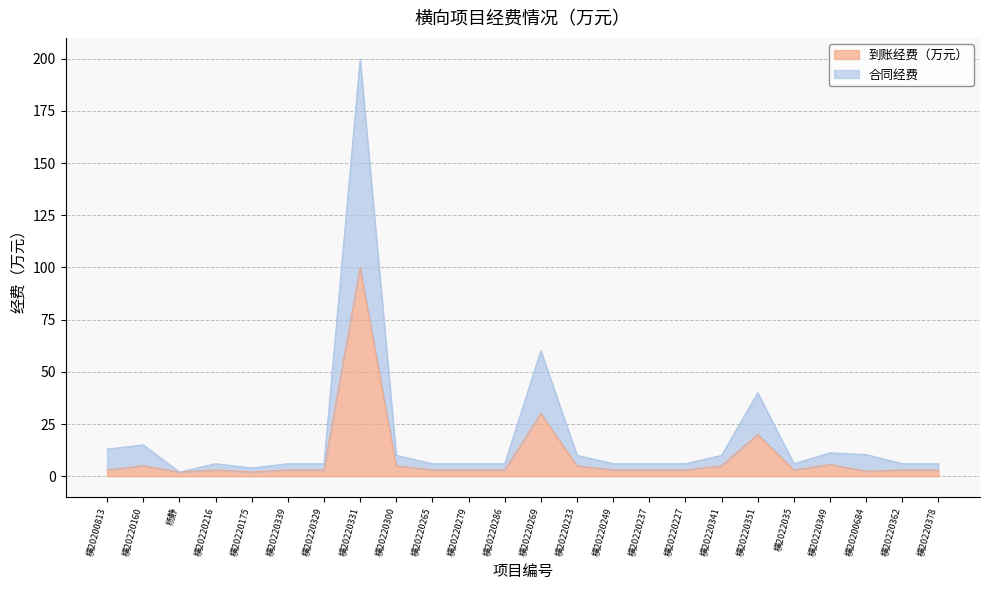

Reading left to right, extract all data points from this chart.

到账经费（万元）: 横20200813=3.0	横20220160=5.0	杨静=2.0	横20220216=3.0	横20220175=2.0	横20220339=3.0	横20220329=3.0	横20220331=100.0	横20220300=5.0	横20220265=3.0	横20220279=3.0	横20220286=3.0	横20220269=30.1	横20220233=5.0	横20220249=3.0	横20220237=3.0	横20220227=3.0	横20220341=5.0	横20220351=20.0	横2022035=3.0	横20220349=5.6	横20200684=2.4	横20220362=3.0	横20220378=3.0
合同经费: 横20200813=13.0	横20220160=15.0	杨静=2.0	横20220216=6.0	横20220175=4.0	横20220339=6.0	横20220329=6.0	横20220331=200.0	横20220300=10.0	横20220265=6.0	横20220279=6.0	横20220286=6.0	横20220269=60.2	横20220233=10.0	横20220249=6.0	横20220237=6.0	横20220227=6.0	横20220341=10.0	横20220351=40.0	横2022035=6.0	横20220349=11.2	横20200684=10.4	横20220362=6.0	横20220378=6.0